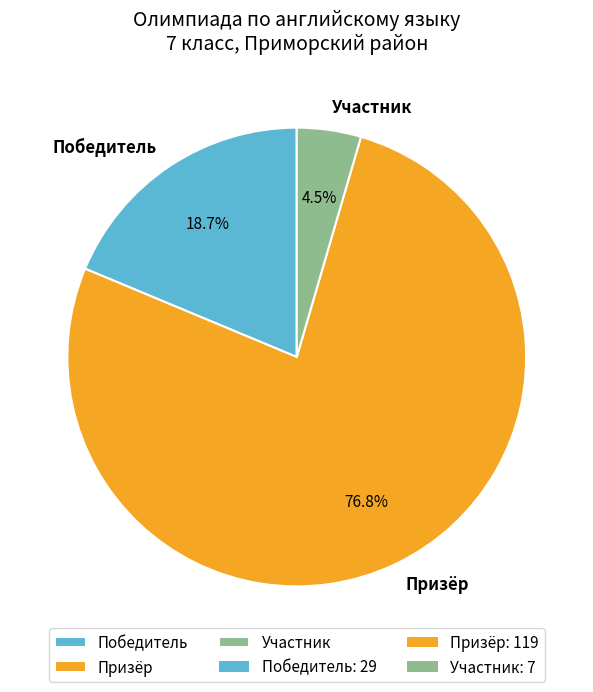

Is it true that Победитель is 19% of the pie?

True